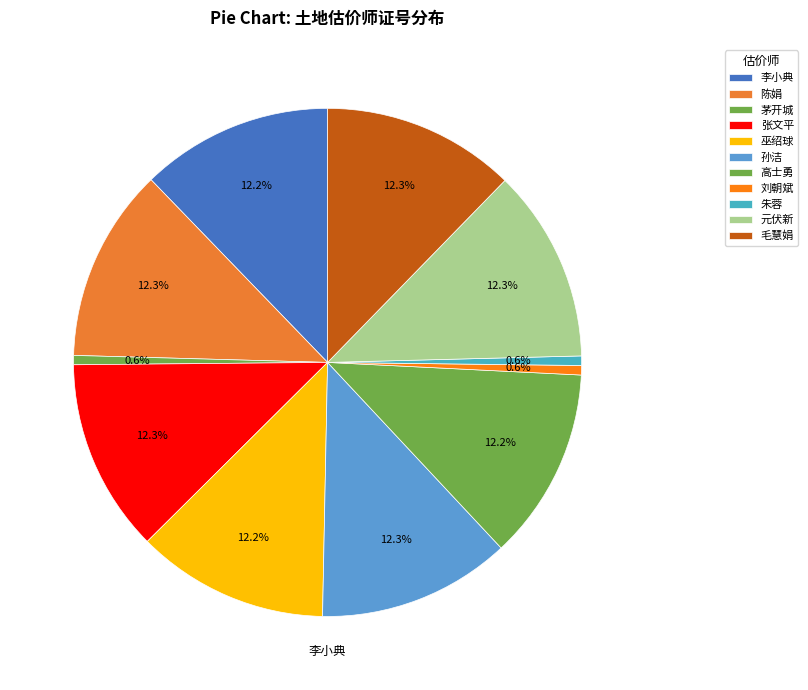

Does 李小典 represent more than half of the total?

No